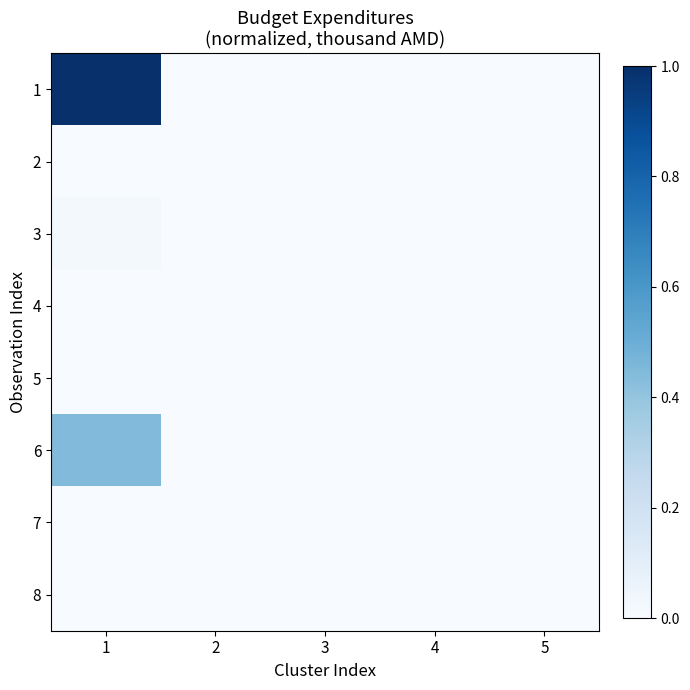

At how many categories does at least one series exceed 0?

1